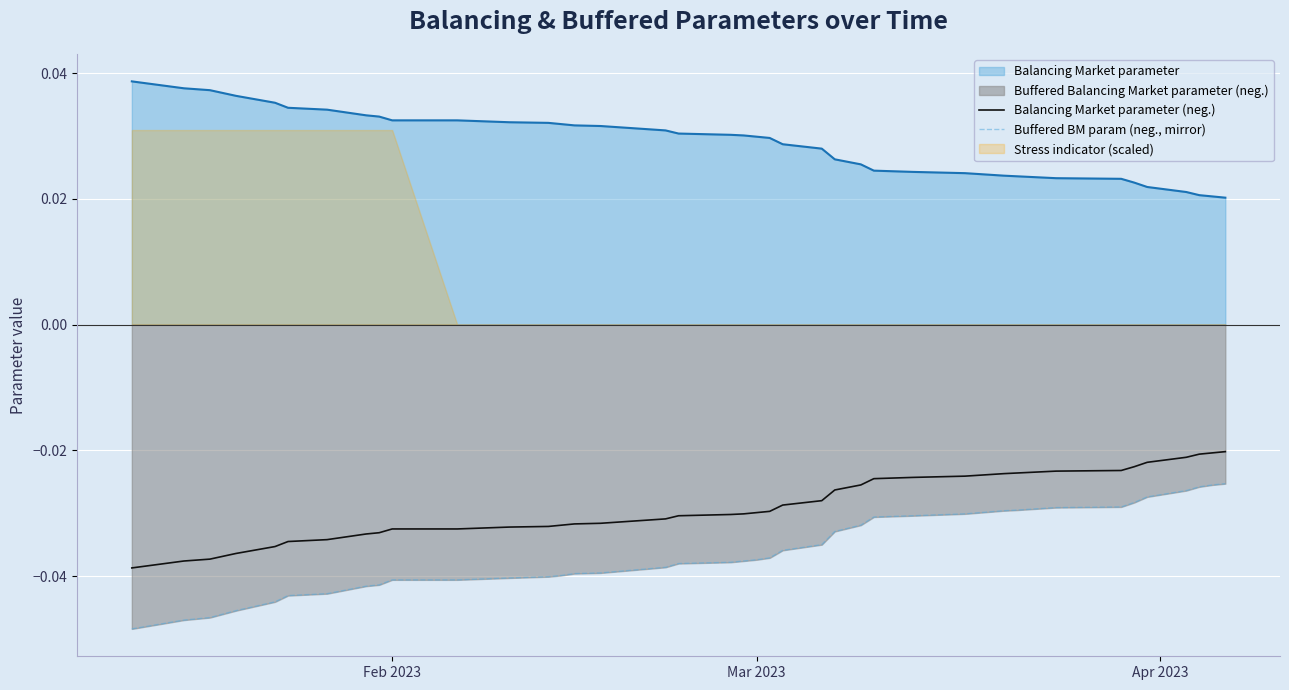

True or false: Buffered BM param (neg., mirror) and Balancing Market parameter (neg.) cross at least once.

False